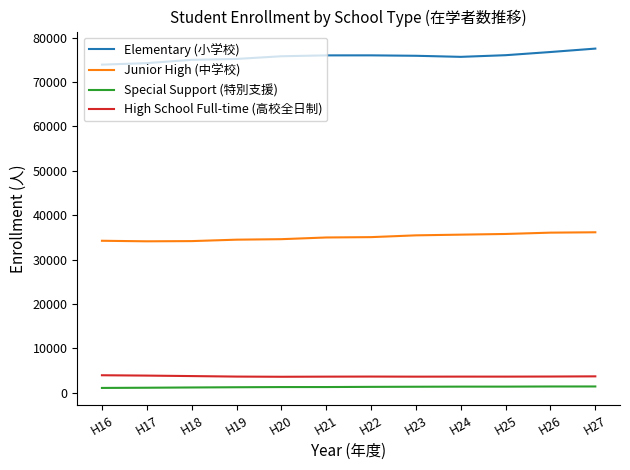

Which series has the largest total across all categories?

Elementary (小学校)